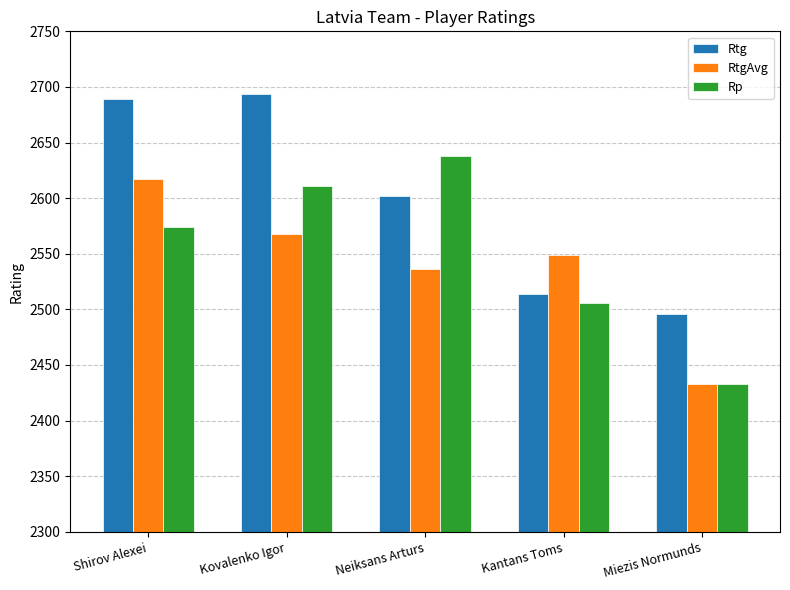

Reading left to right, what are all the values shown in this chart?

Rtg: 2689	2694	2602	2514	2496
RtgAvg: 2617	2568	2536	2549	2433
Rp: 2574	2611	2638	2506	2433